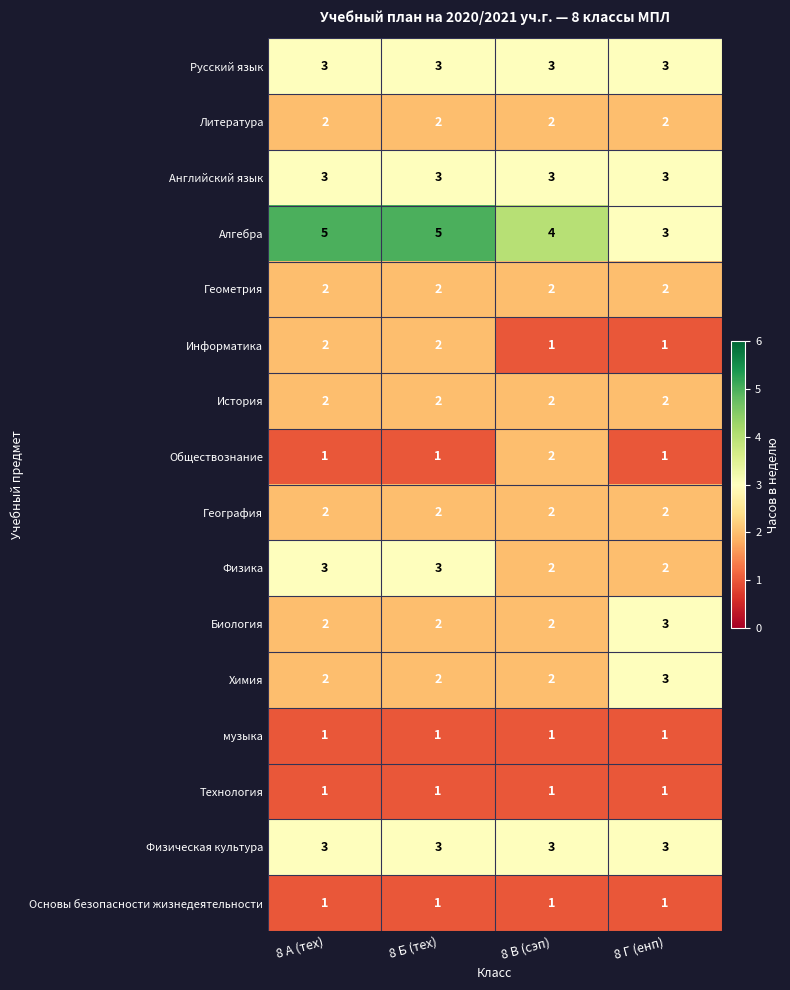

What is the sum of all Английский язык values?

12